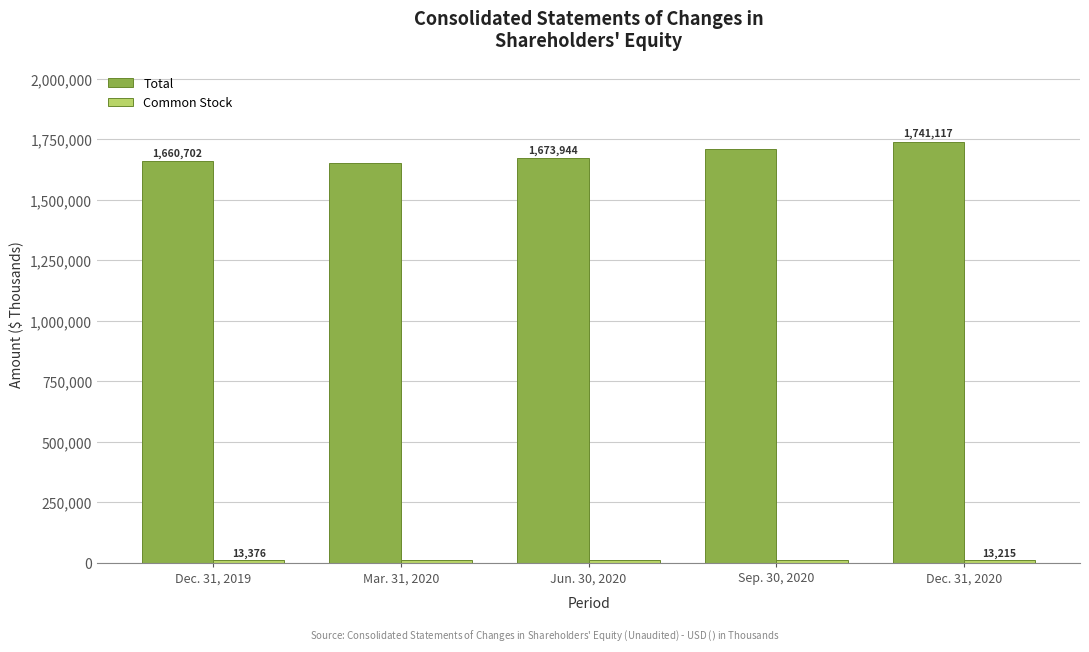

What is the smallest value displayed?

13209